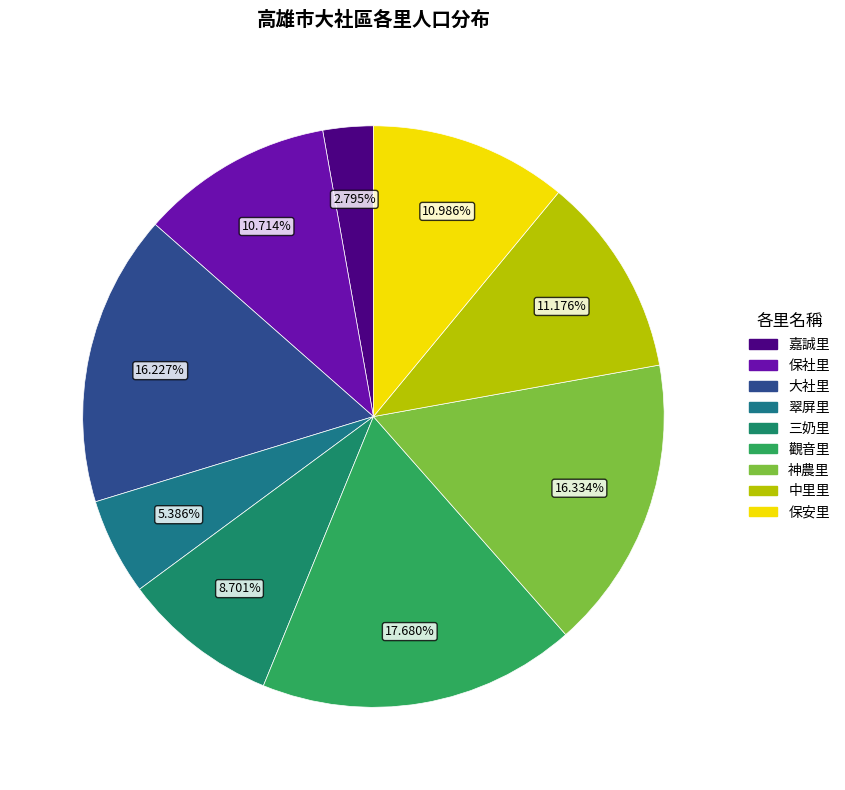

True or false: 大社里 accounts for 27% of the total.

False